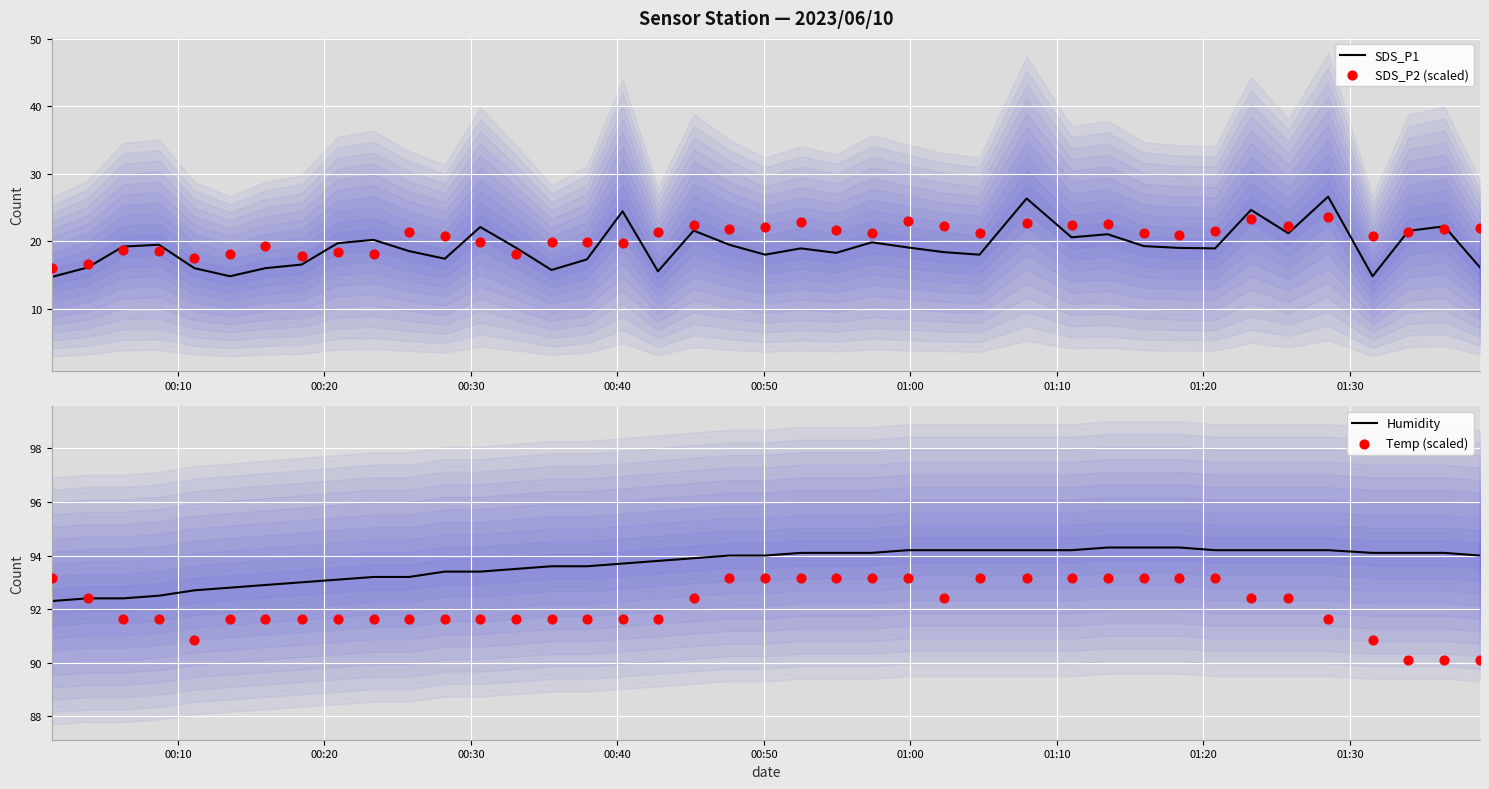

What are all the series names shown in the legend?

SDS_P1, SDS_P2 (scaled), Humidity, Temp (scaled)